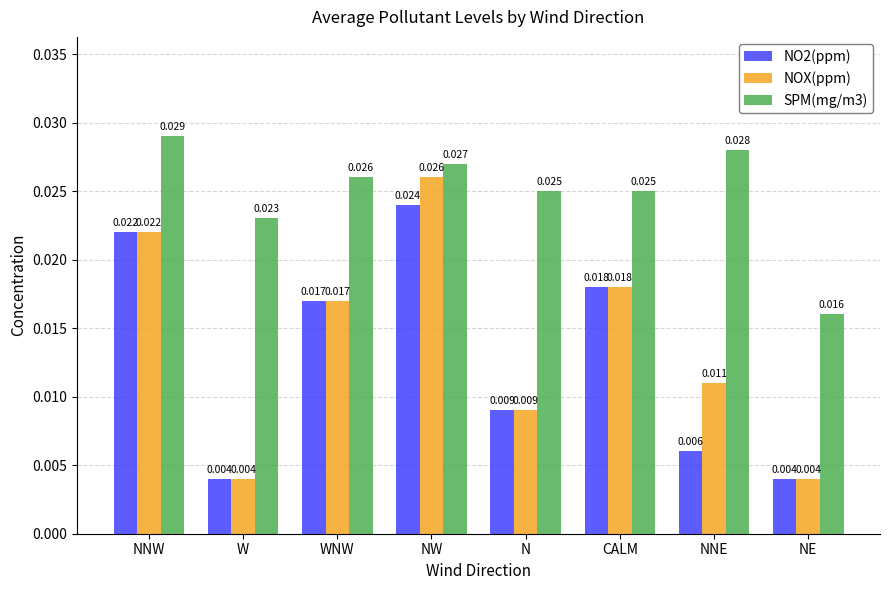

At which category is the sum across all series the highest?

NW